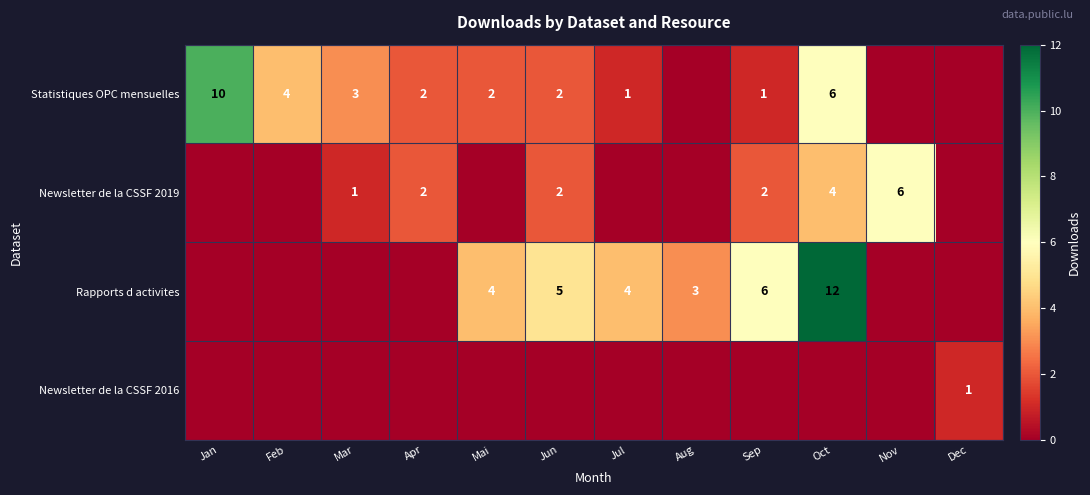

What is the sum of the Statistiques OPC mensuelles values at Jan and Apr?

12